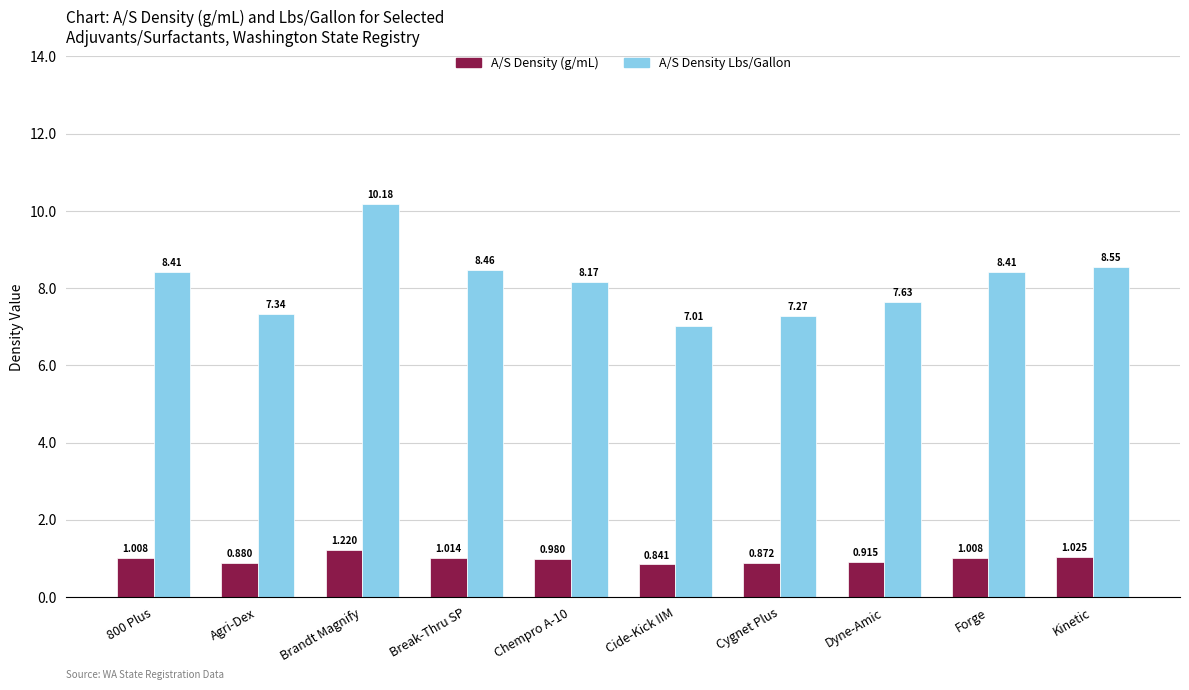

Which category has the lowest value in the A/S Density (g/mL) series?

Cide-Kick IIM